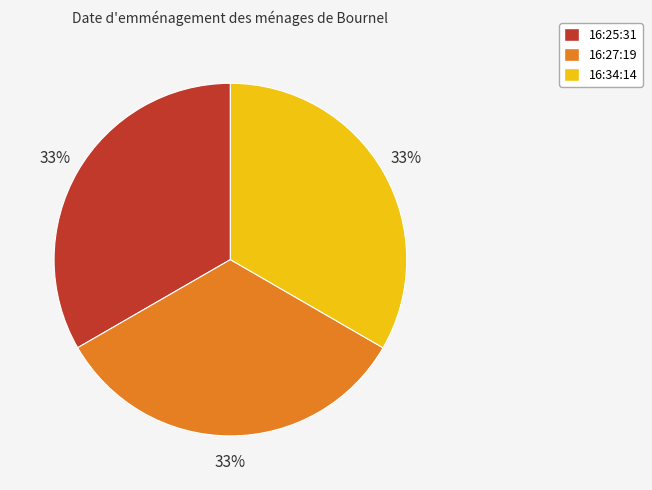

Combined, do 16:34:14 and 16:27:19 account for over 50%?

Yes